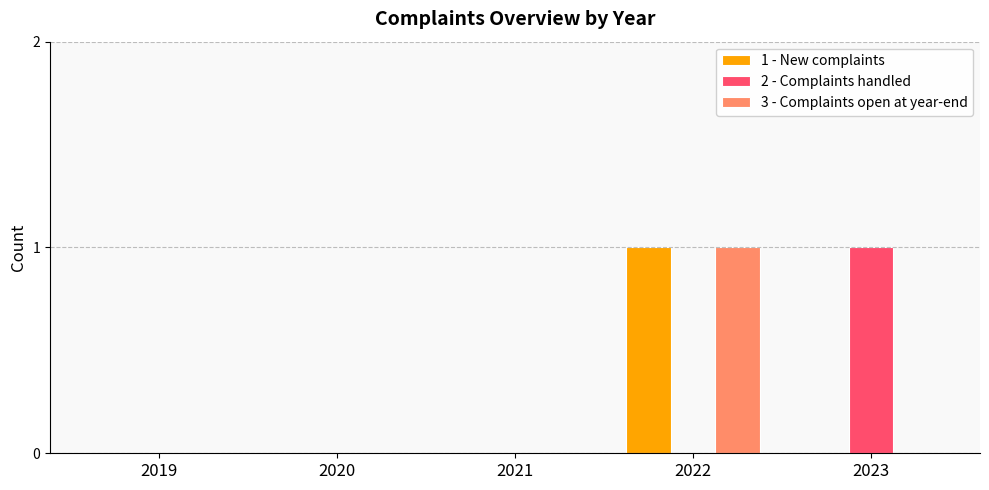

At which label does 3 - Complaints open at year-end reach its peak?

2022